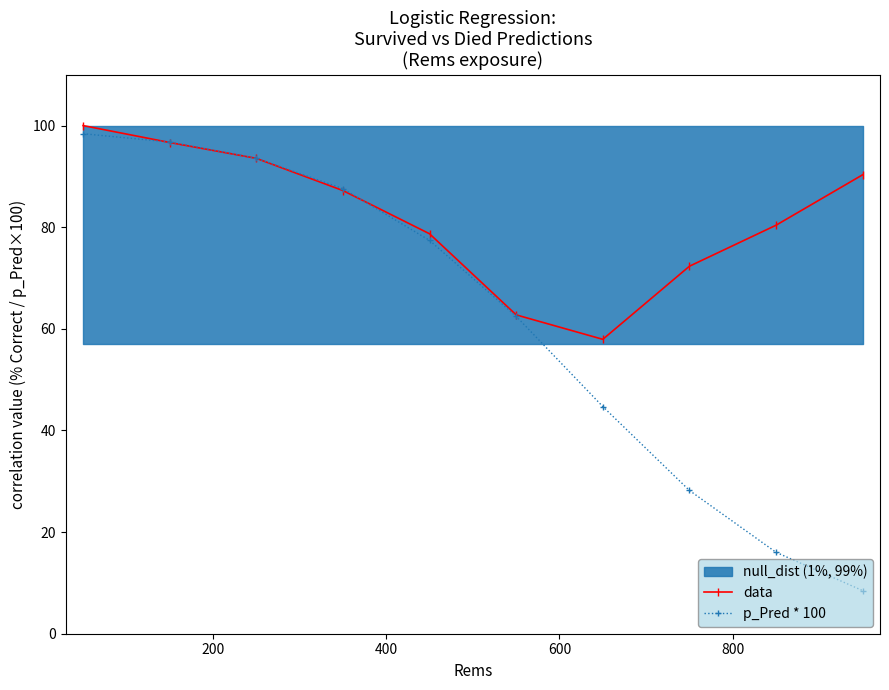

How many data points in p_Pred * 100 are less than 77?

5